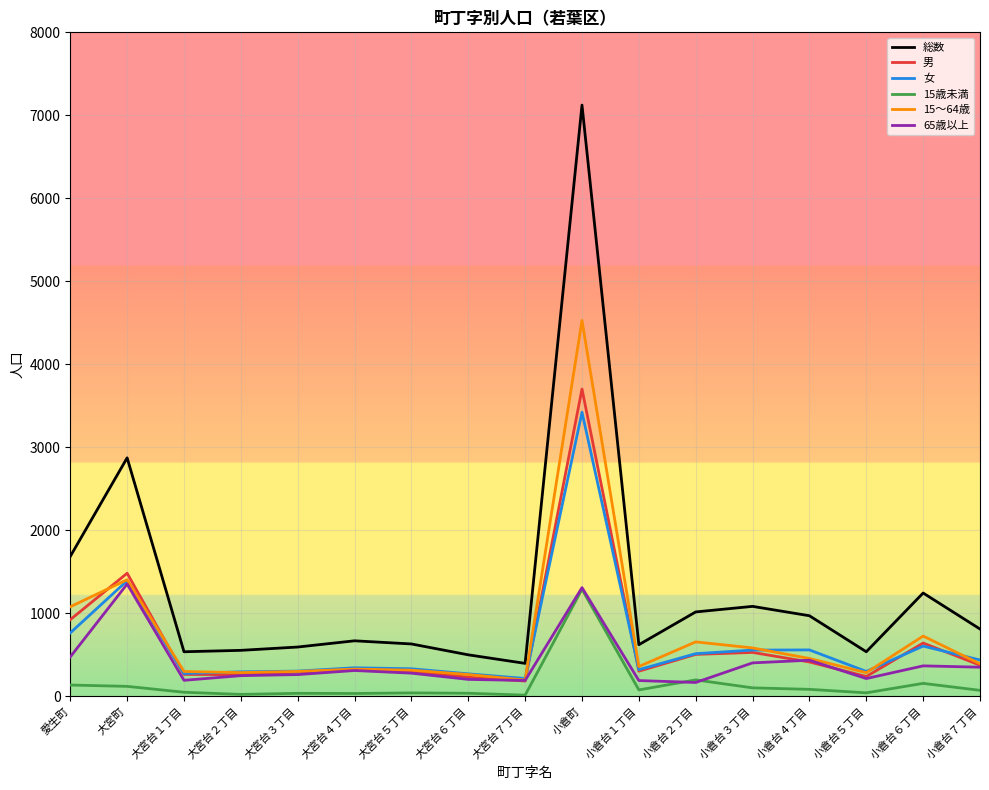

True or false: 65歳以上 and 総数 intersect in this chart.

False